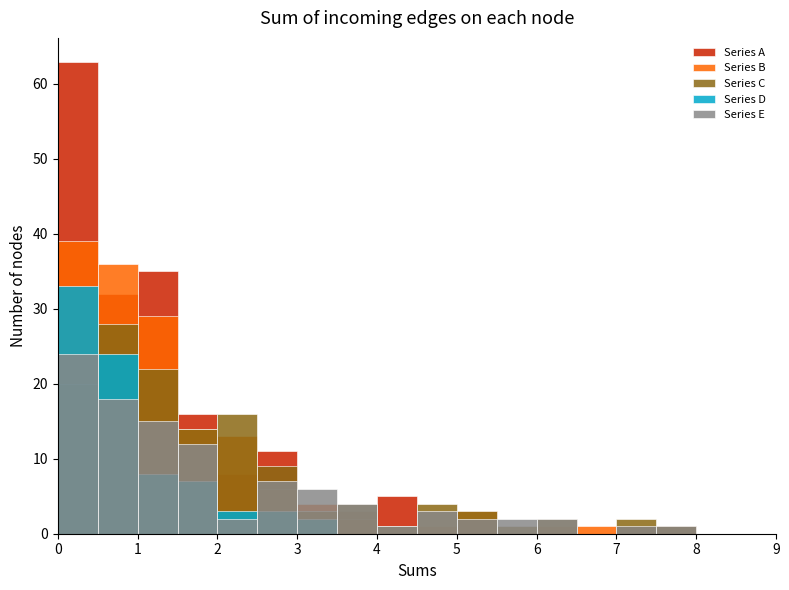

Reading left to right, transcribe all the data shown in this chart.

Series A: 63	32	35	16	8	11	4	3	5	0	2	0	0	0	1	0	0	0
Series B: 39	36	29	14	13	6	4	2	0	1	3	0	1	1	0	1	0	0
Series C: 20	28	22	14	16	9	3	4	1	4	3	1	2	0	2	1	0	0
Series D: 33	24	8	7	3	3	2	0	0	0	0	0	0	0	0	0	0	0
Series E: 24	18	15	12	2	7	6	4	1	3	2	2	2	0	1	1	0	0